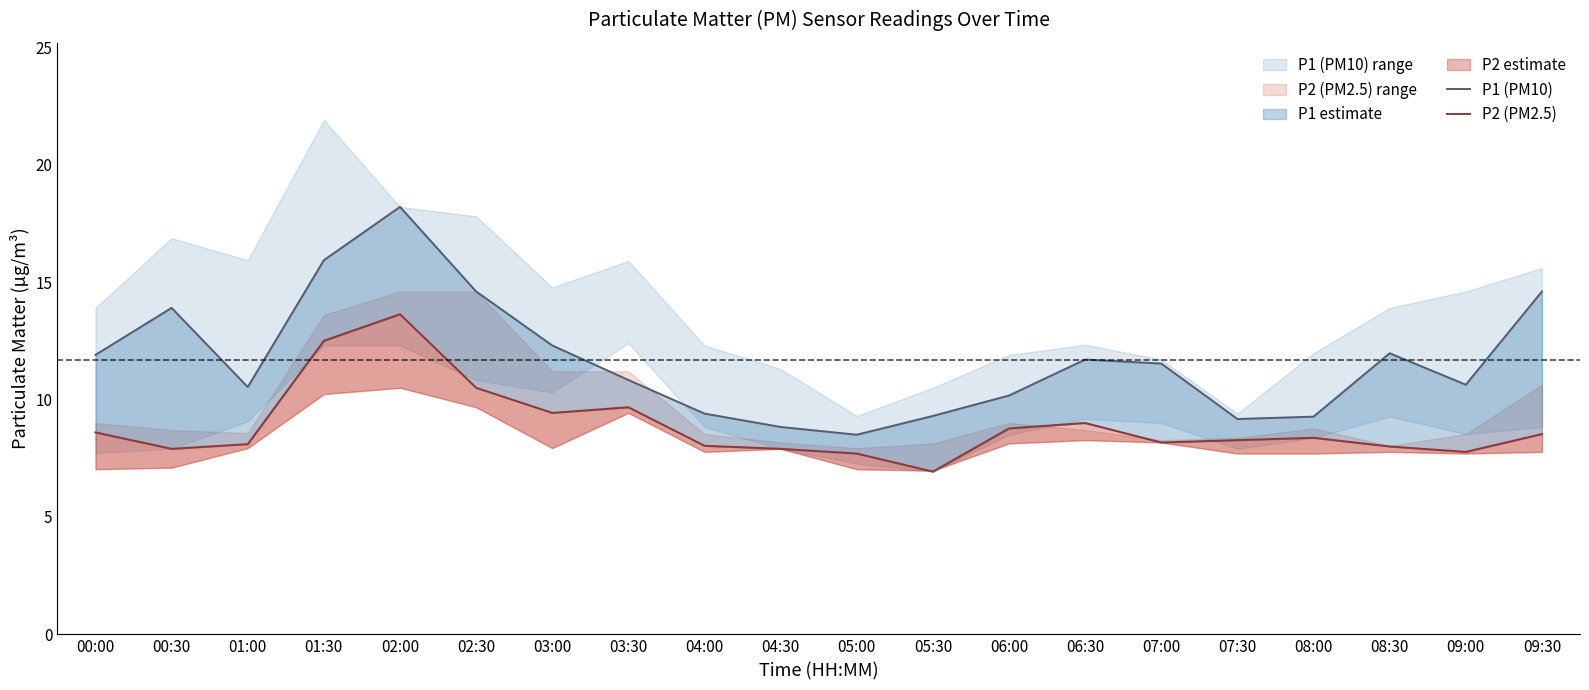

What is the sum of all P1 (PM10) values?

233.3